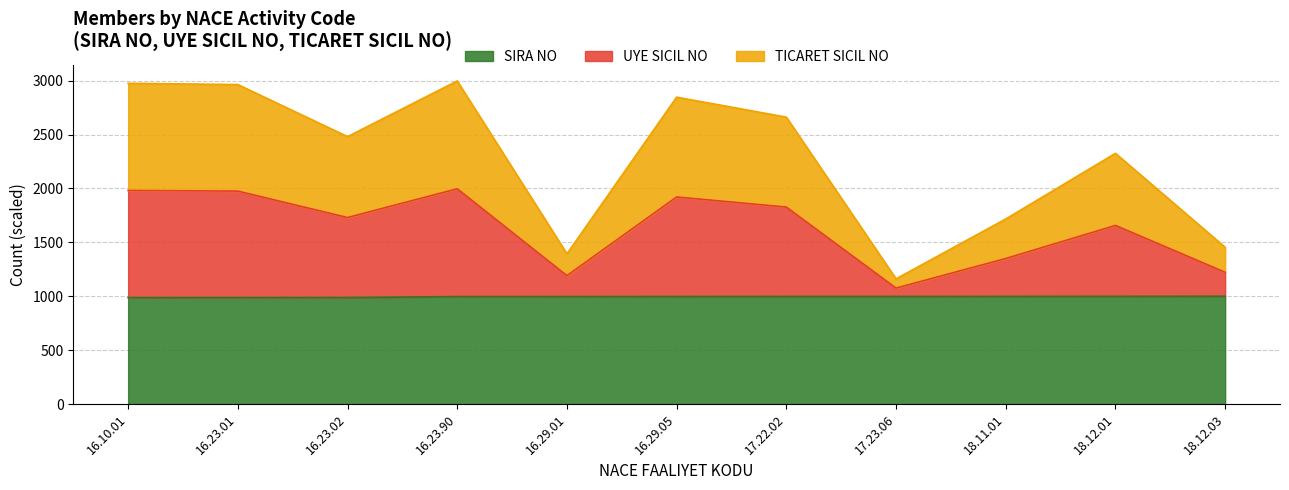

What is the total value across all series at 17.23.06?

1161.5